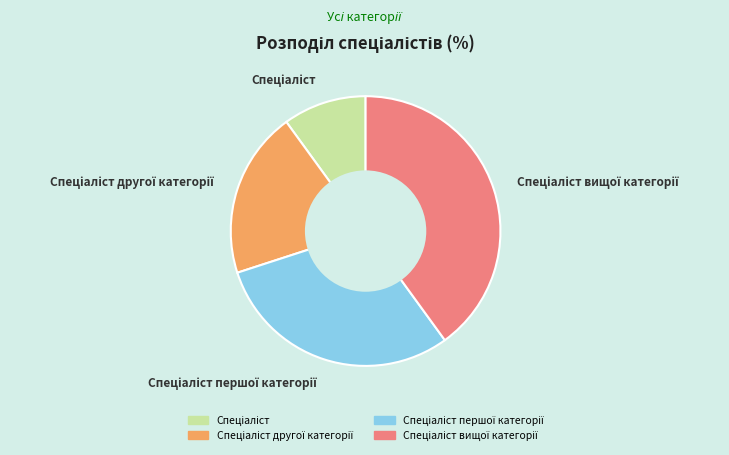

Does any single category account for the majority?

No